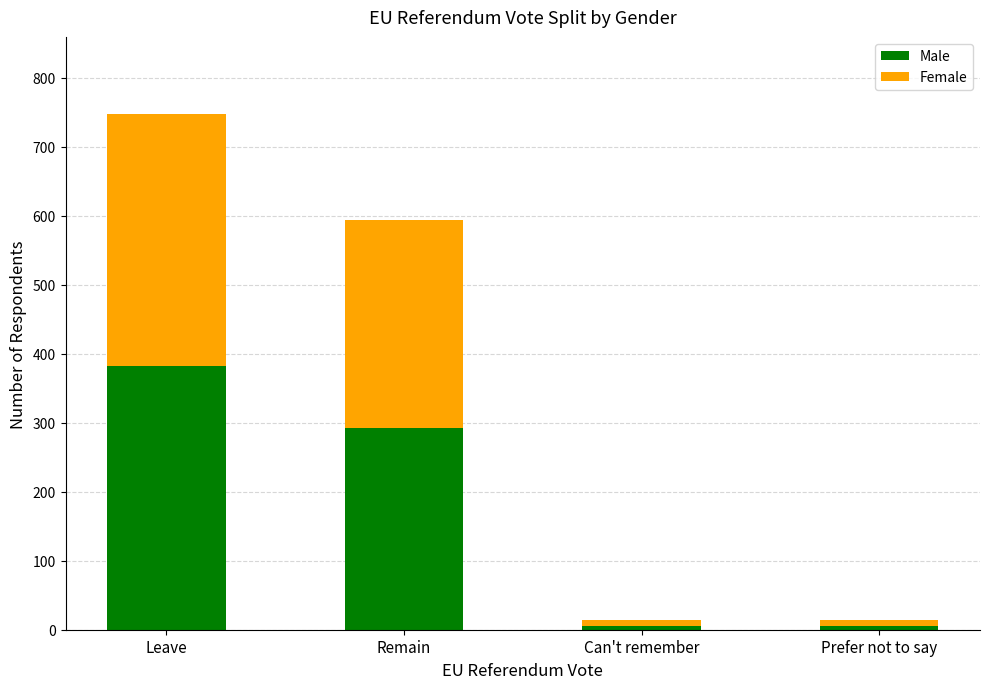

Reading left to right, transcribe the values for Male.

382	292	6	6